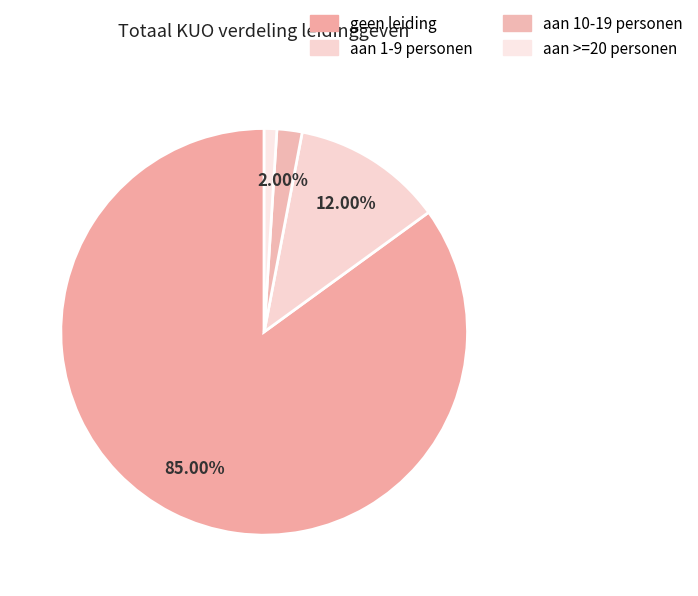

Which category has the smallest portion of the pie?

aan >=20 personen